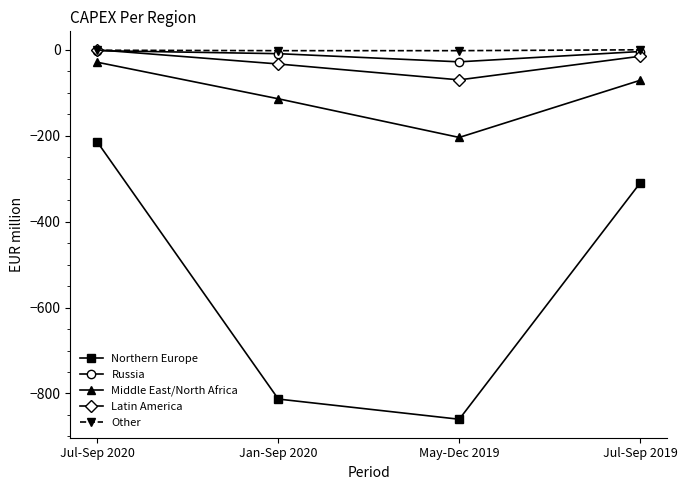

Does the chart display data point markers on the line(s)?

Yes